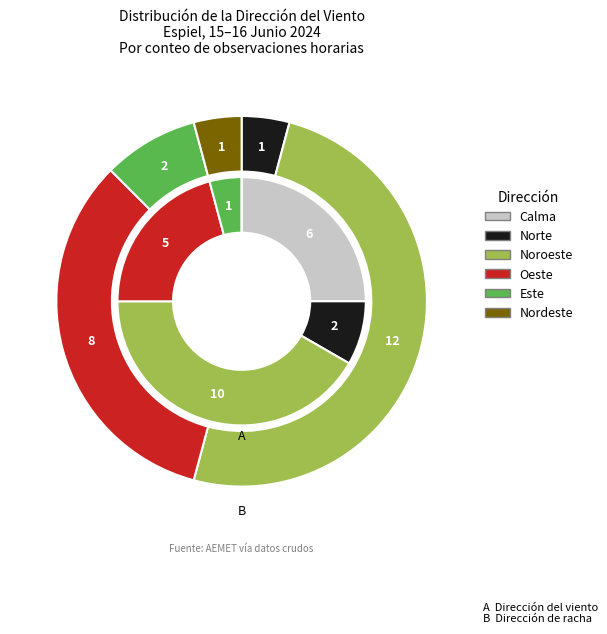

Does Norte account for over 50% of the chart?

No